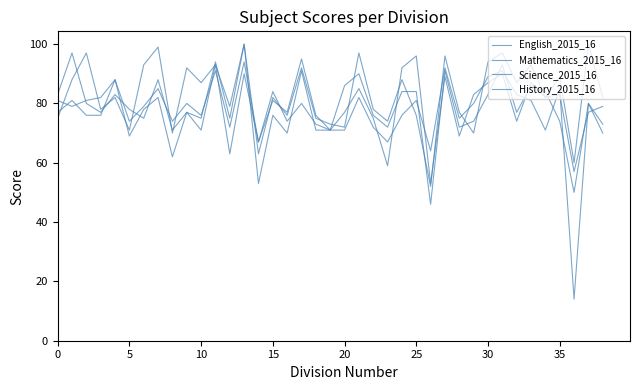

Which category has the highest value in the Science_2015_16 series?

13